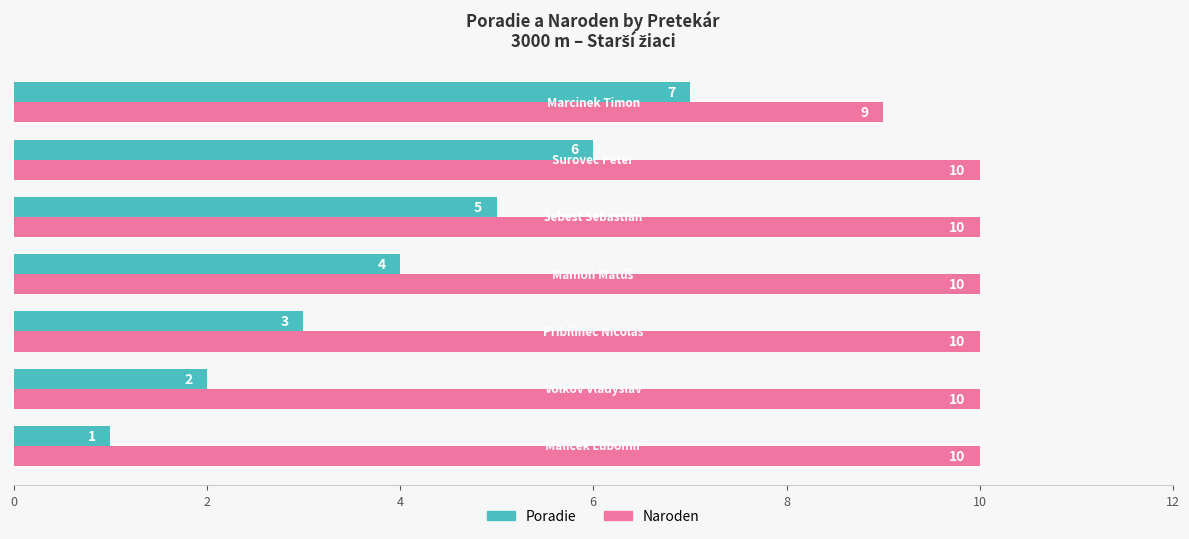

Which series has the largest total across all categories?

Naroden